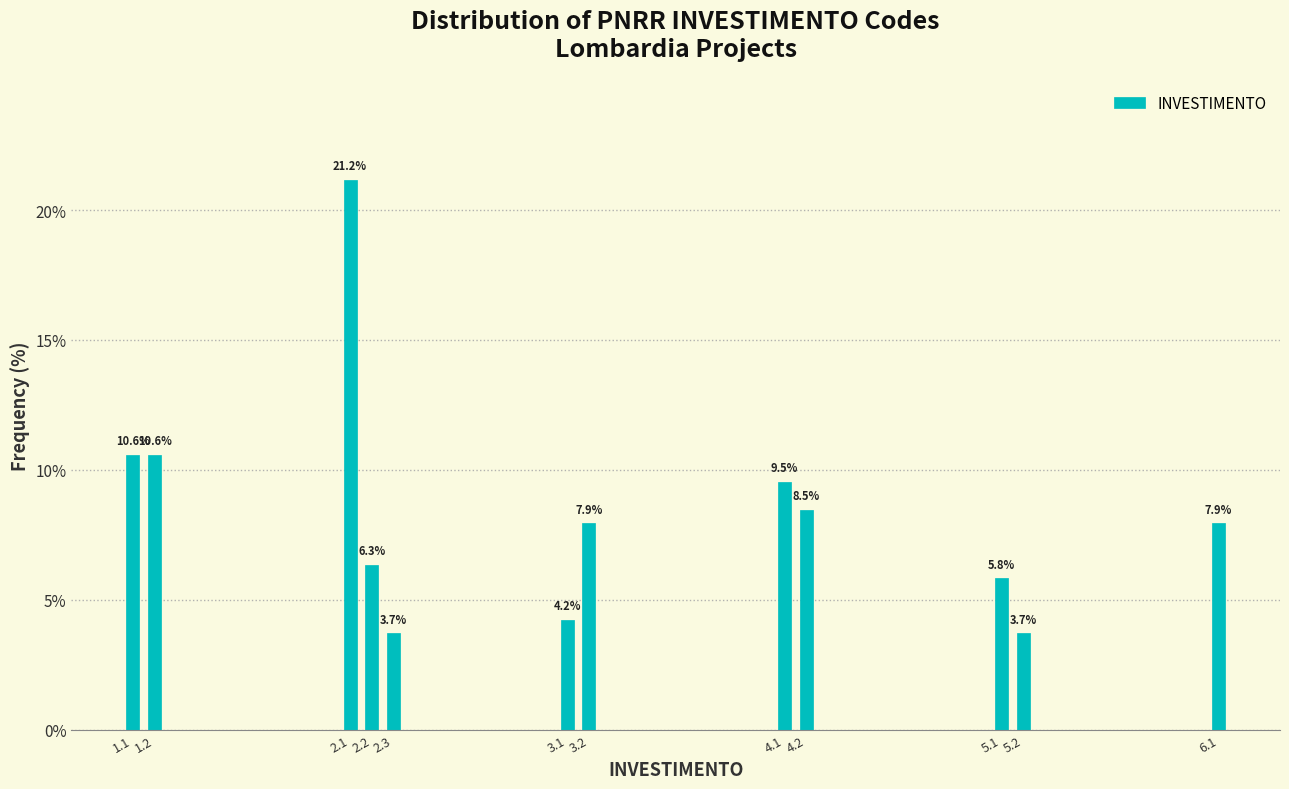

Reading right to left, transcribe all the data shown in this chart.

6.1=7.9	5.2=3.7	5.1=5.8	4.2=8.5	4.1=9.5	3.2=7.9	3.1=4.2	2.3=3.7	2.2=6.3	2.1=21.2	1.2=10.6	1.1=10.6